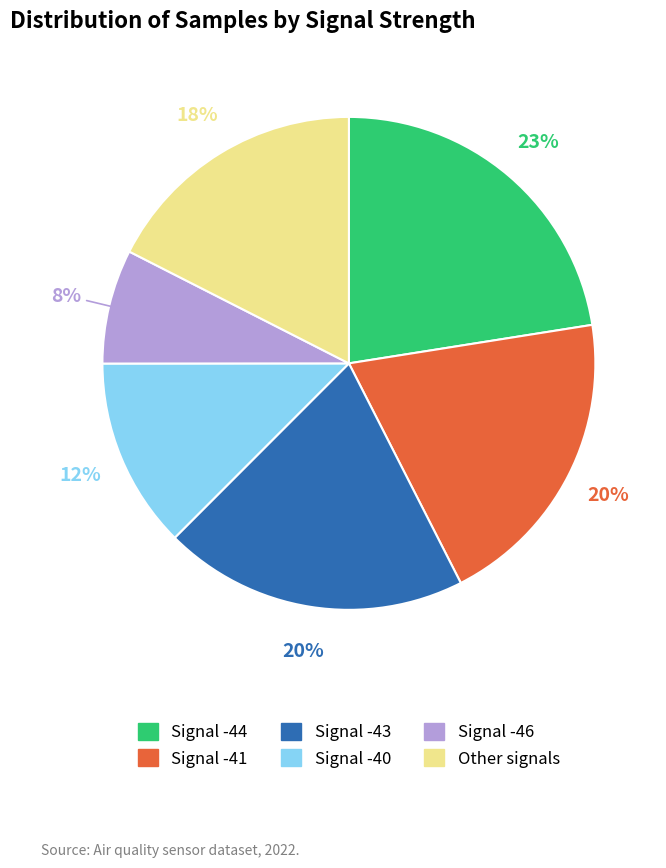

Does any single category account for the majority?

No